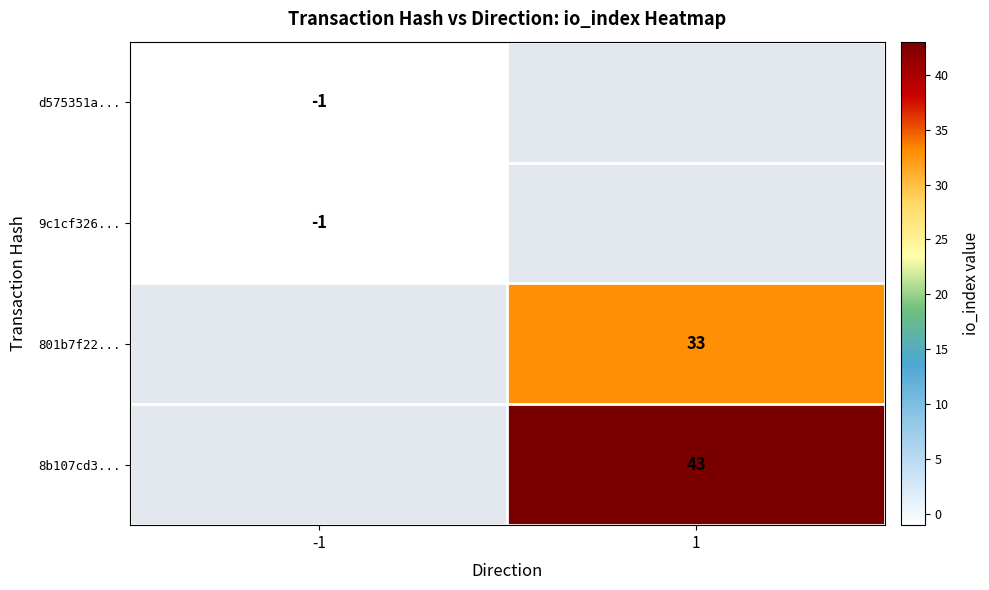

At which category is the sum across all series the highest?

1